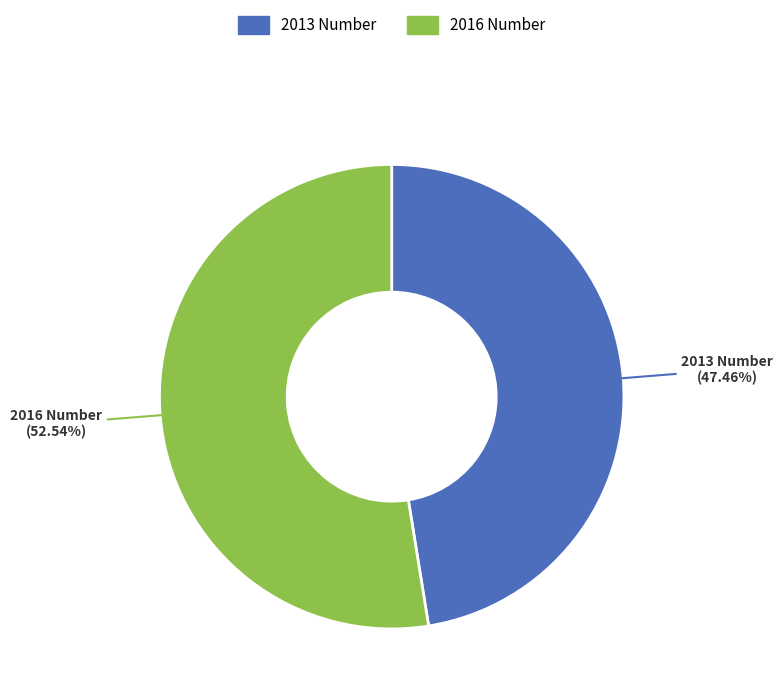

How many segments does this pie chart have?

2